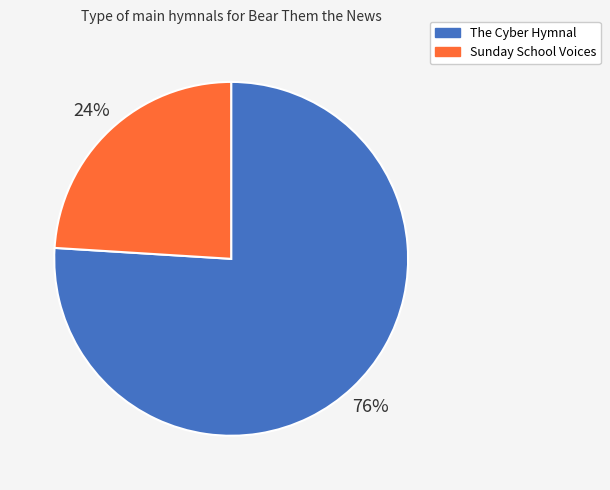

To the nearest percent, what is the difference between the largest and smallest slice percentages?

52%